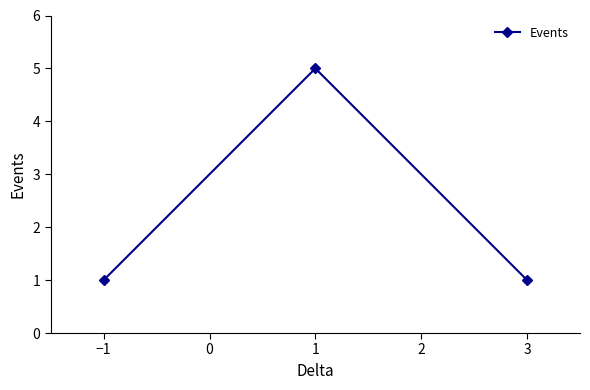

Is it true that the value at 1 is 5?

True